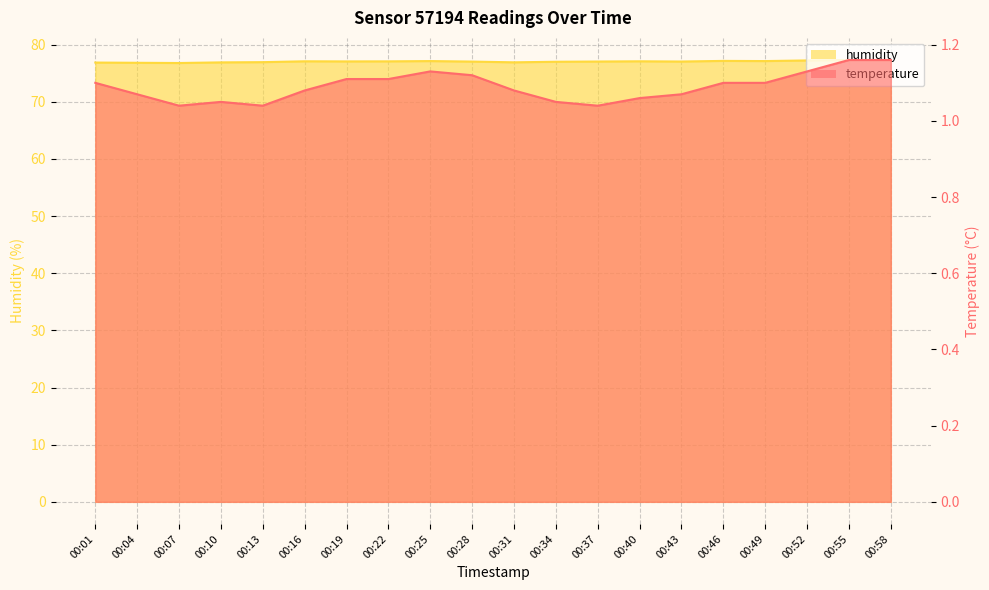

Reading left to right, what are all the values shown in this chart?

temperature: 00:01=1.1	00:04=1.1	00:07=1.0	00:10=1.1	00:13=1.0	00:16=1.1	00:19=1.1	00:22=1.1	00:25=1.1	00:28=1.1	00:31=1.1	00:34=1.1	00:37=1.0	00:40=1.1	00:43=1.1	00:46=1.1	00:49=1.1	00:52=1.1	00:55=1.2	00:58=1.2
humidity: 00:01=76.9	00:04=76.8	00:07=76.8	00:10=76.9	00:13=76.9	00:16=77.1	00:19=77.1	00:22=77.1	00:25=77.1	00:28=77.0	00:31=76.9	00:34=77.0	00:37=77.0	00:40=77.1	00:43=77.0	00:46=77.2	00:49=77.1	00:52=77.2	00:55=77.3	00:58=77.2